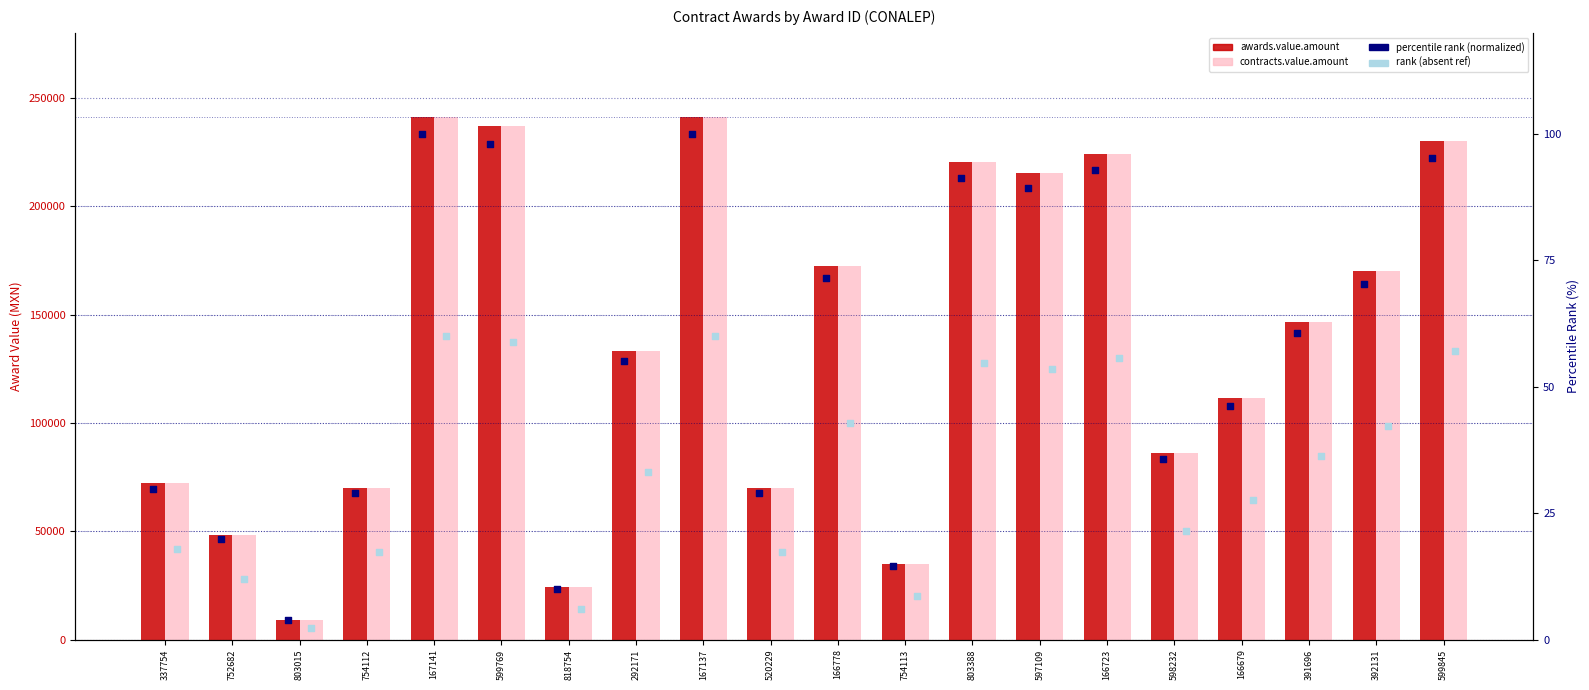

Which series contains the lowest Y value?

rank (absent, normalized)